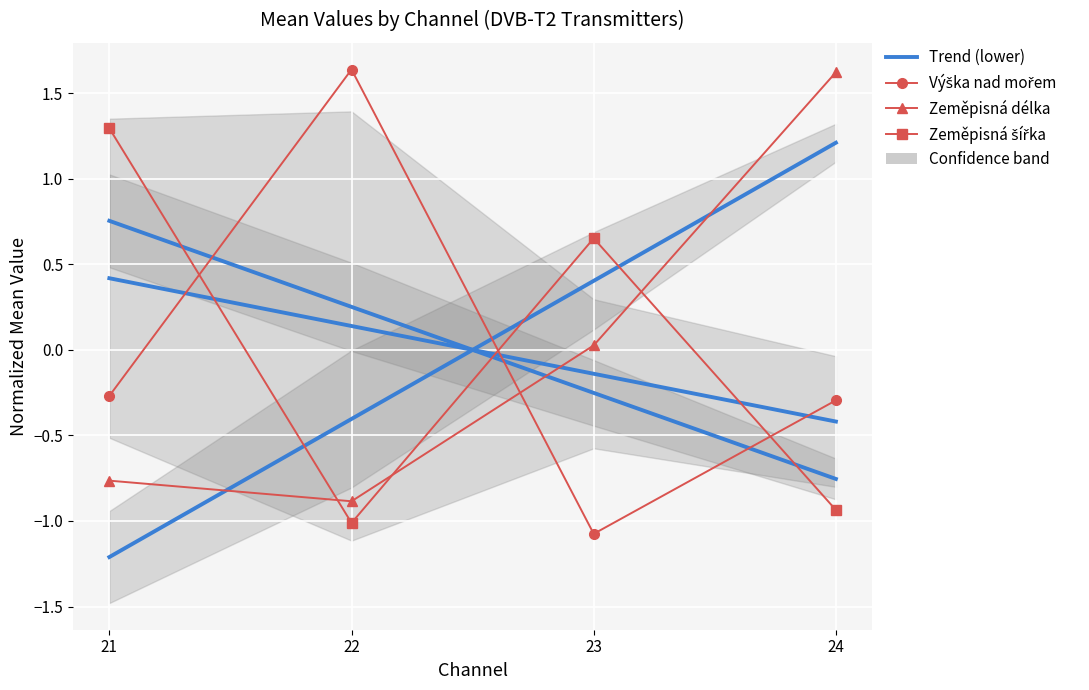

Where is the first local maximum for Výška nad mořem (norm.)?

22